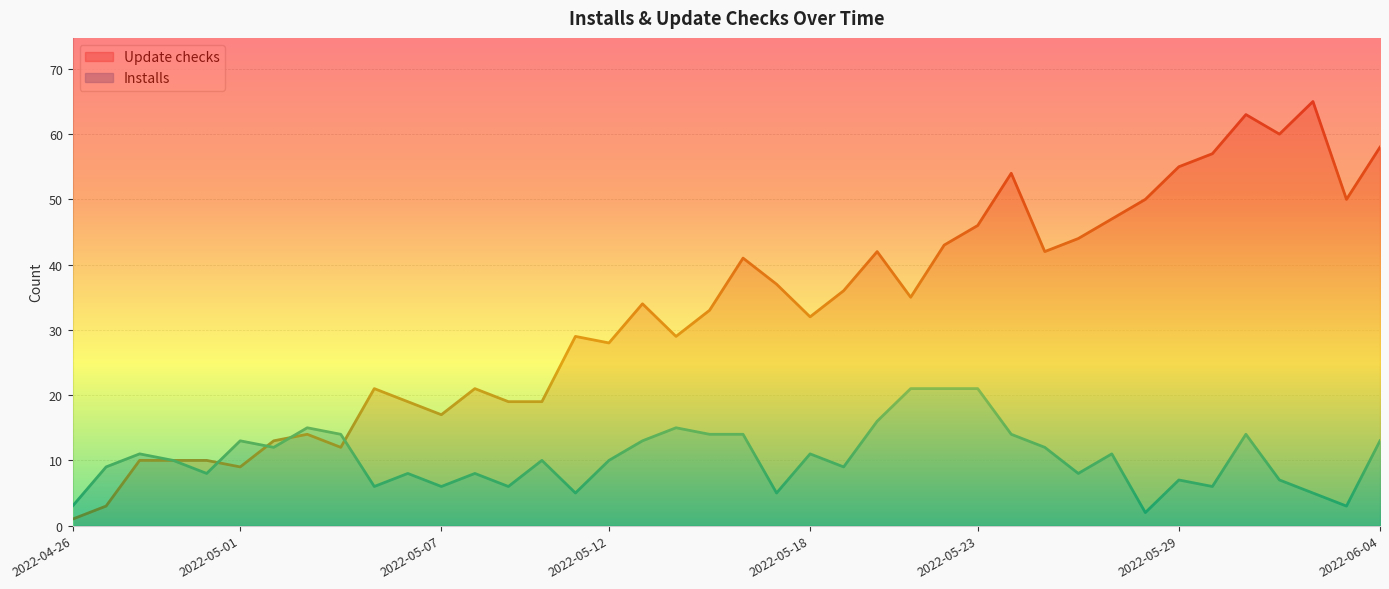

True or false: Installs has a value of 3 at 2022-05-20.

False